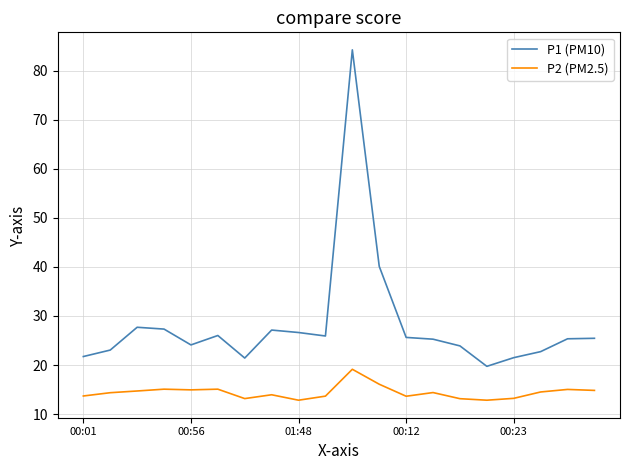

What is the difference between the maximum and minimum values in the P1 (PM10) series?

64.6